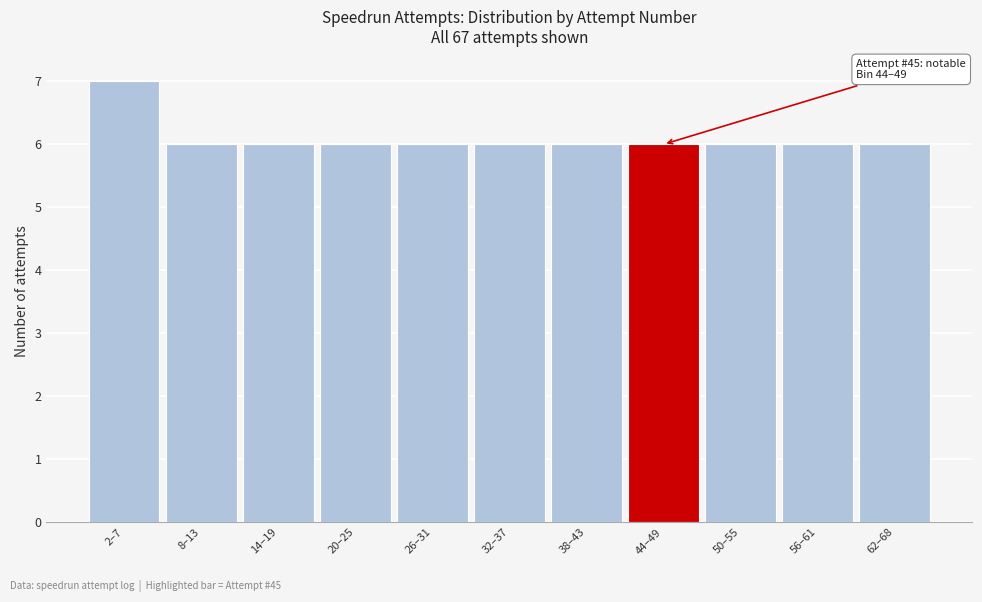

Reading left to right, list all the values displayed in this chart.

7	6	6	6	6	6	6	6	6	6	6